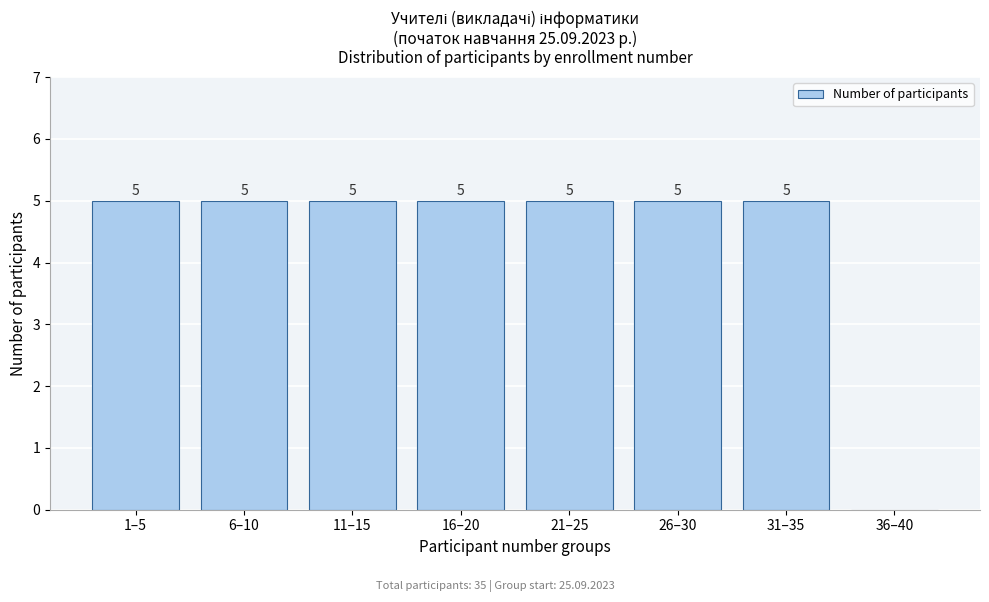

Reading left to right, what are all the values shown in this chart?

1–5=5	6–10=5	11–15=5	16–20=5	21–25=5	26–30=5	31–35=5	36–40=0